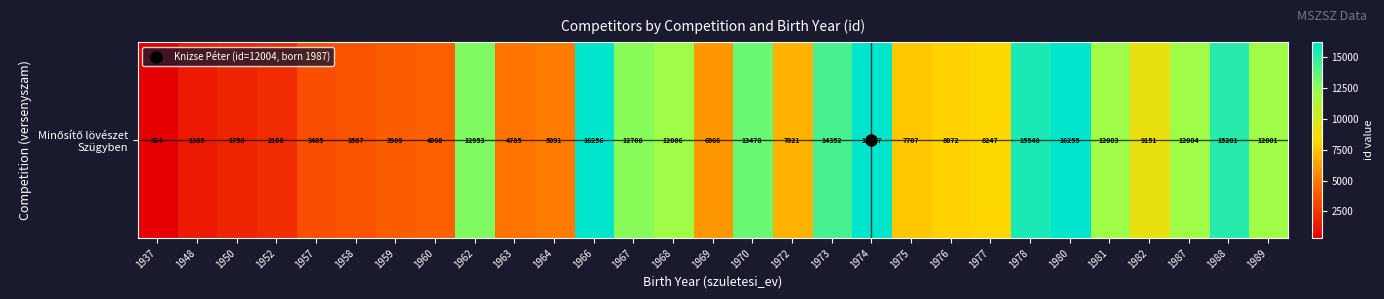

True or false: the data shows 6728 at 1981.

False